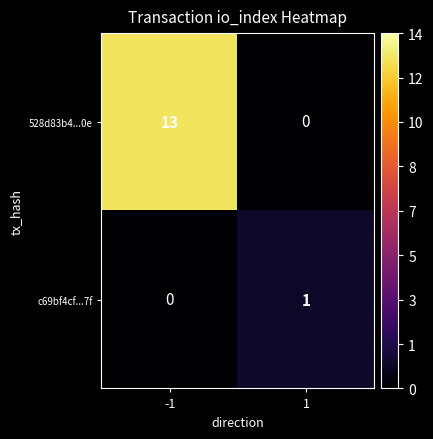

Which category has the highest value across all series?

-1